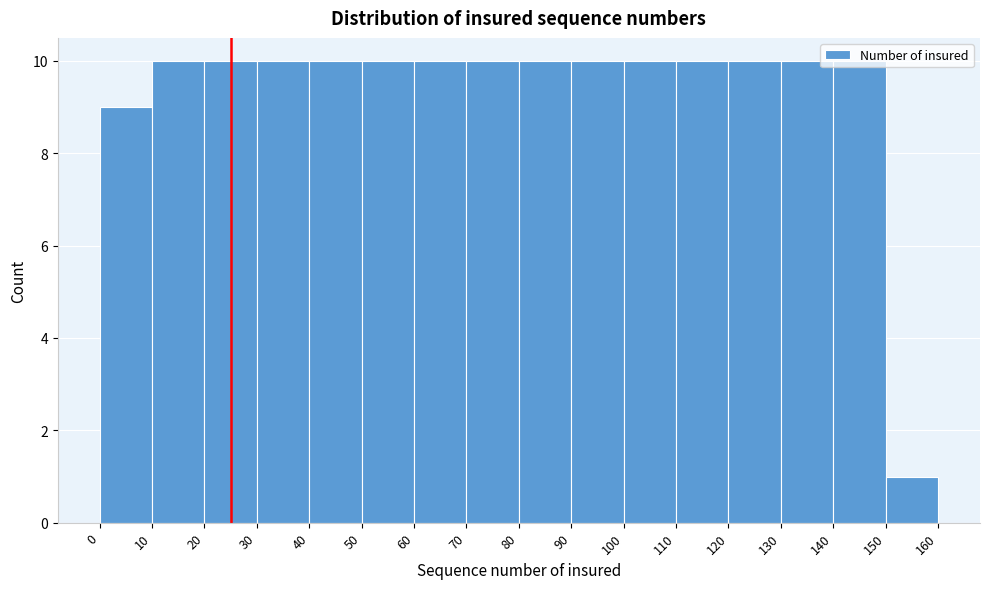

Reading left to right, list every bar in this chart as the range it spans on the x-axis followed by its height. The values are not printed on the chart, so give them approximately, as read against the axis.

0 to 10: 9
10 to 20: 10
20 to 30: 10
30 to 40: 10
40 to 50: 10
50 to 60: 10
60 to 70: 10
70 to 80: 10
80 to 90: 10
90 to 100: 10
100 to 110: 10
110 to 120: 10
120 to 130: 10
130 to 140: 10
140 to 150: 10
150 to 160: 1